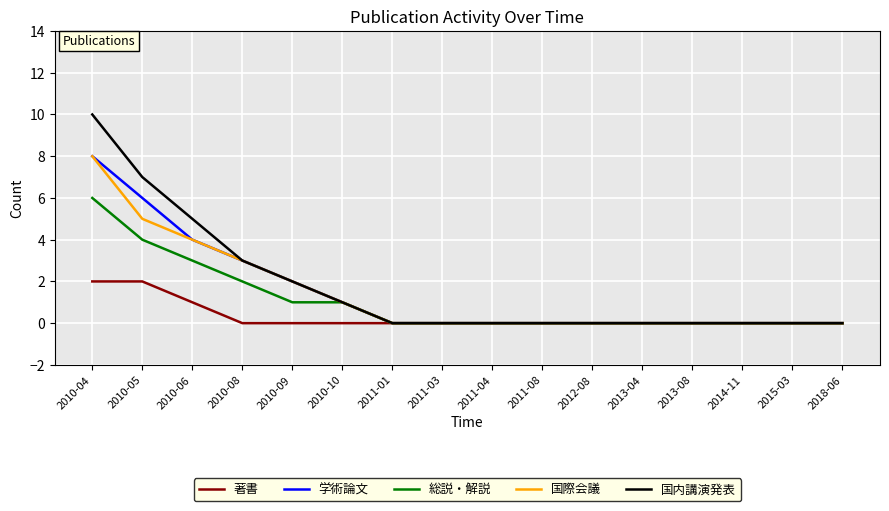

What is the spread (max minus min) of values at 2010-08?

3